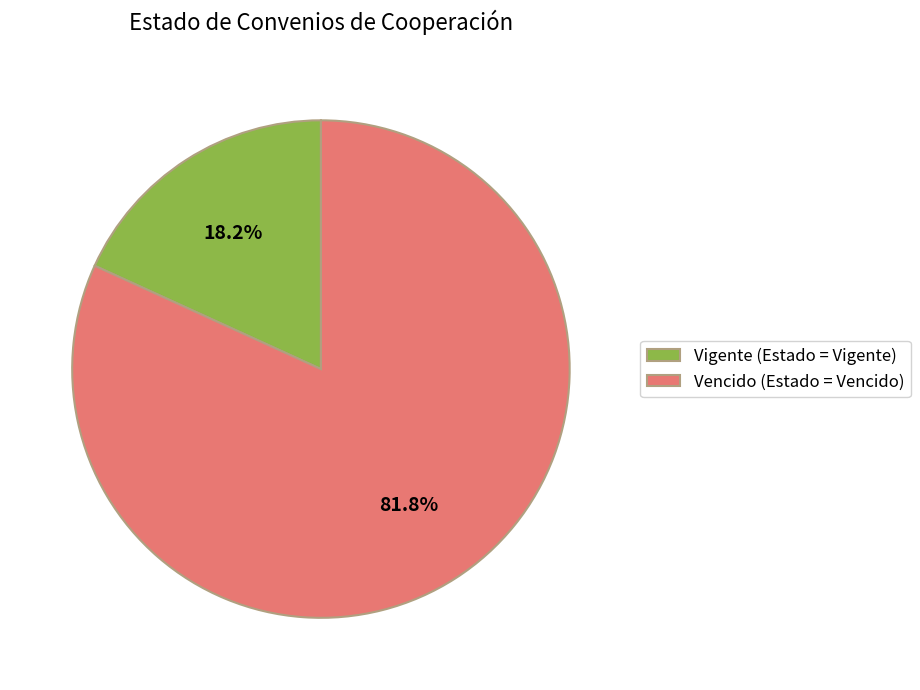

Count the number of slices in the pie.

2